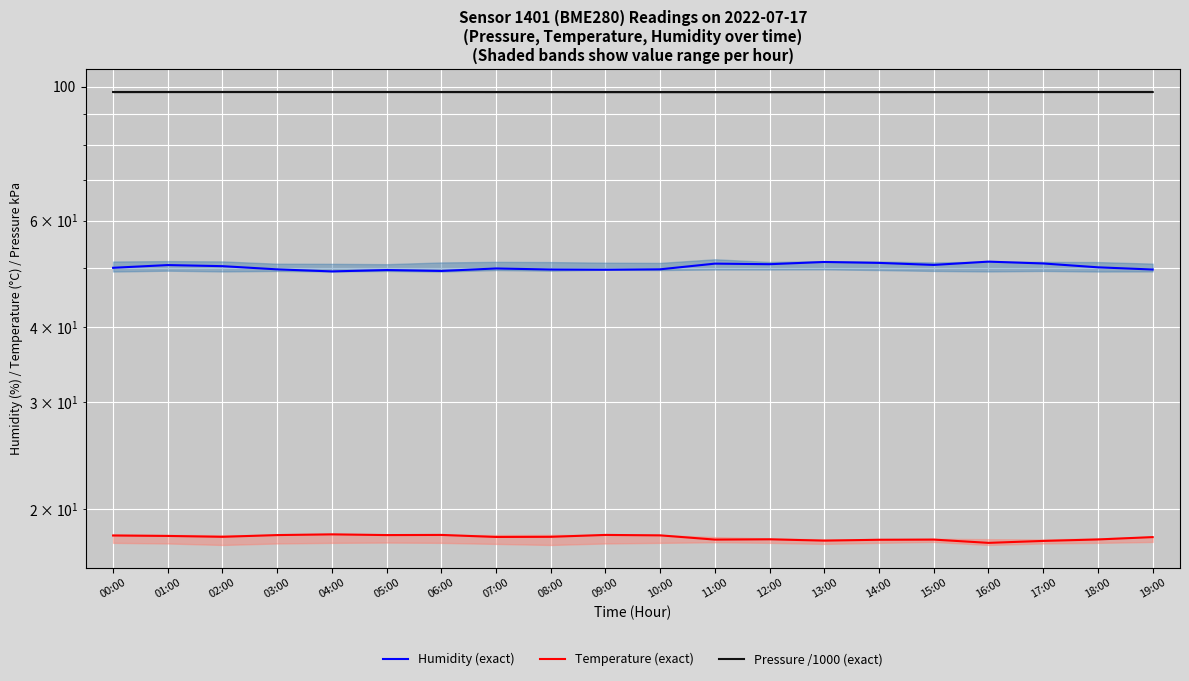

What is the value of the Pressure /1000 (exact) point at the 7th from the left?

97.9